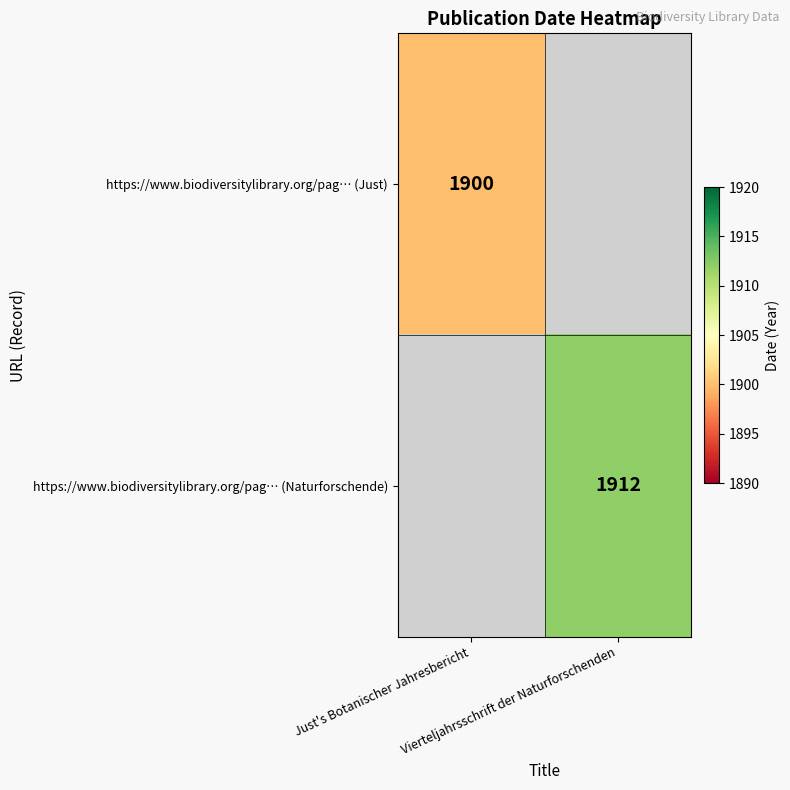

Which series has the widest spread of values?

https://www.biodiversitylibrary.org/pag… (Just)